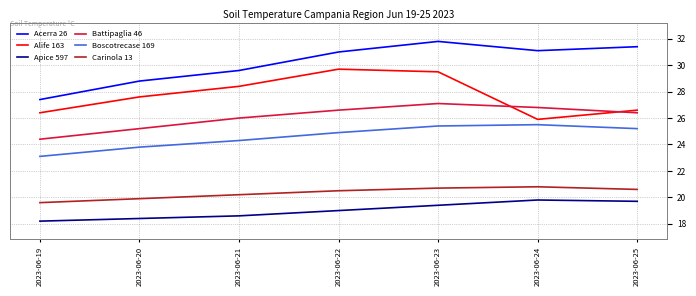

What is the smallest value displayed?

18.2